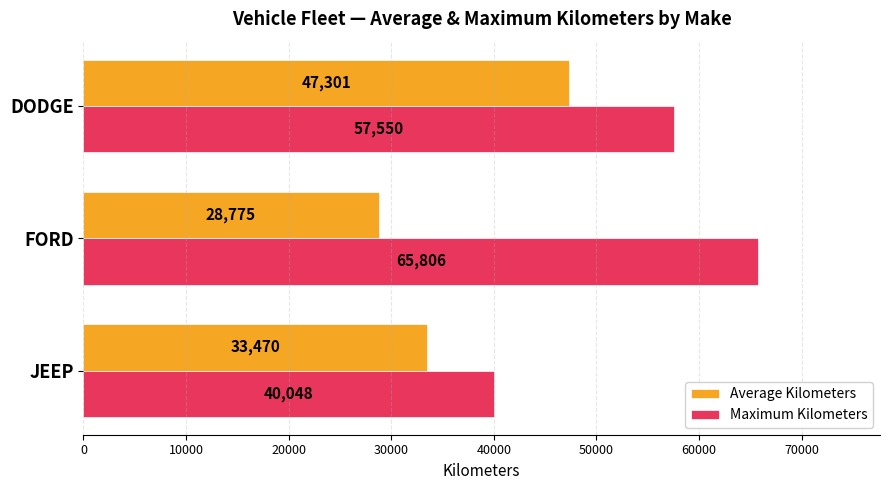

The value of Average Kilometers at JEEP is 43875. True or false?

False